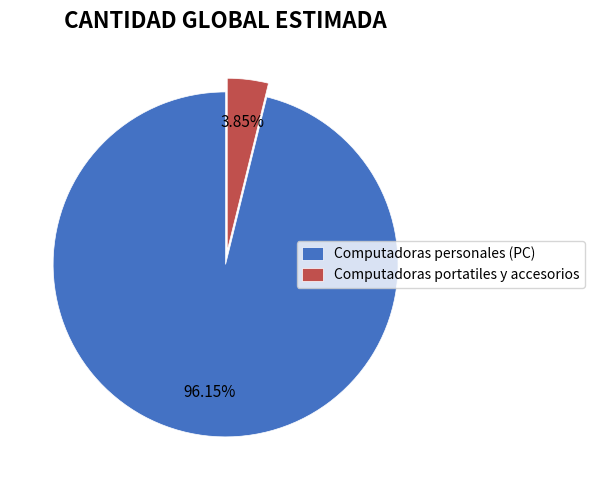

To the nearest percent, what portion does Computadoras portatiles y accesorios represent?

4%